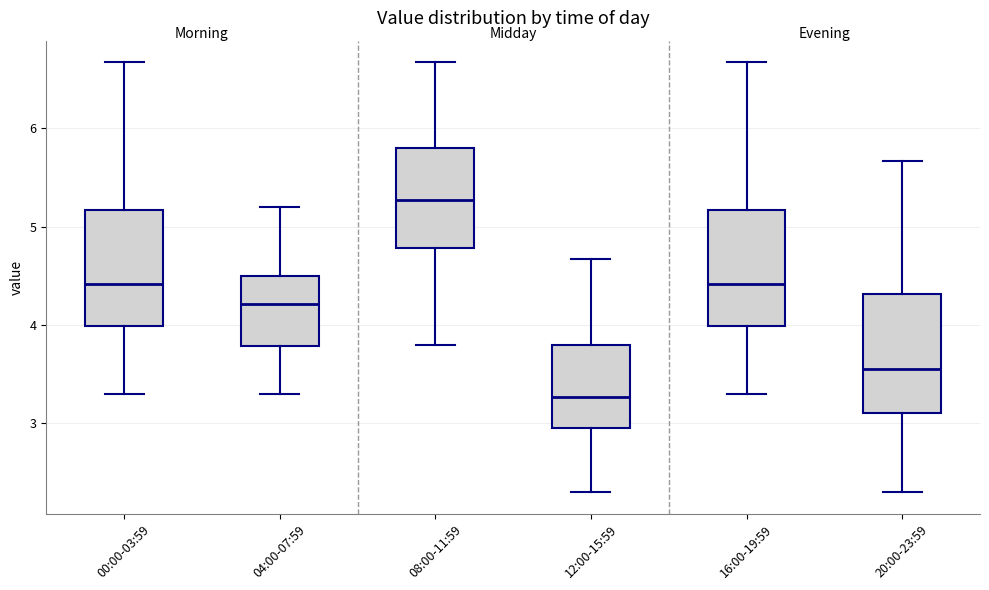

Where does the median line of the box for 08:00-11:59 sit on the y-axis? The values are not printed on the chart, so give them approximately, as read against the axis.

5.3